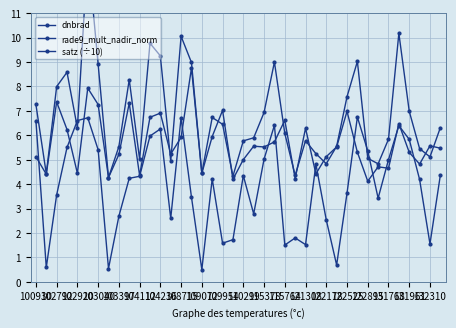

Which has a higher value, 131961 or 33?

131961